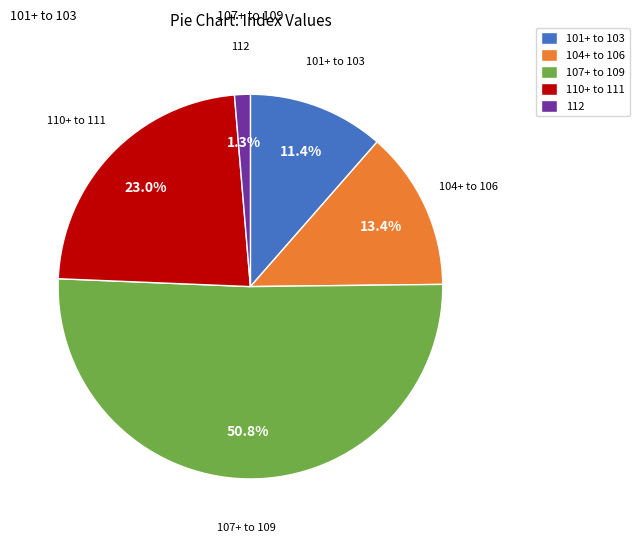

What is the largest slice in the pie chart?

107+ to 109